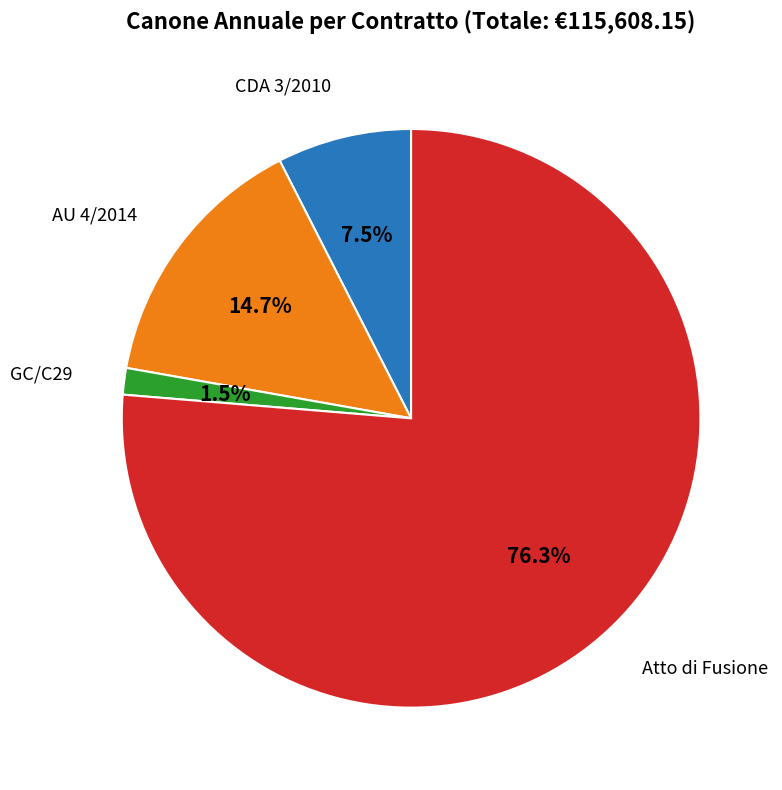

Is there a majority slice in this chart?

Yes